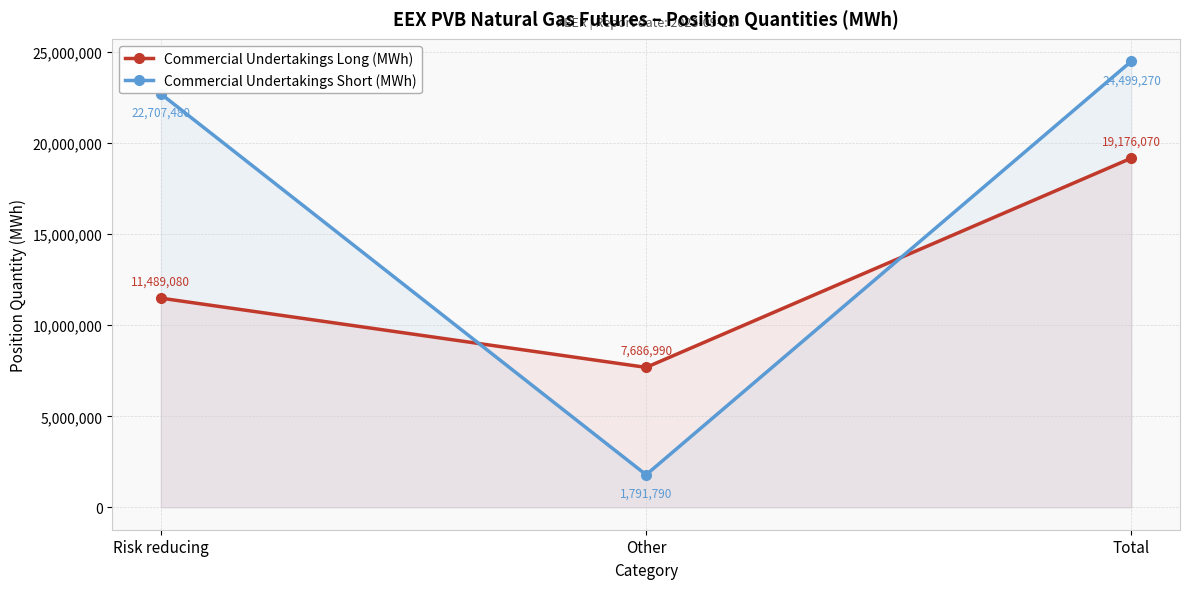

At which label does Commercial Undertakings Short (MWh) first exceed 22707480?

Total